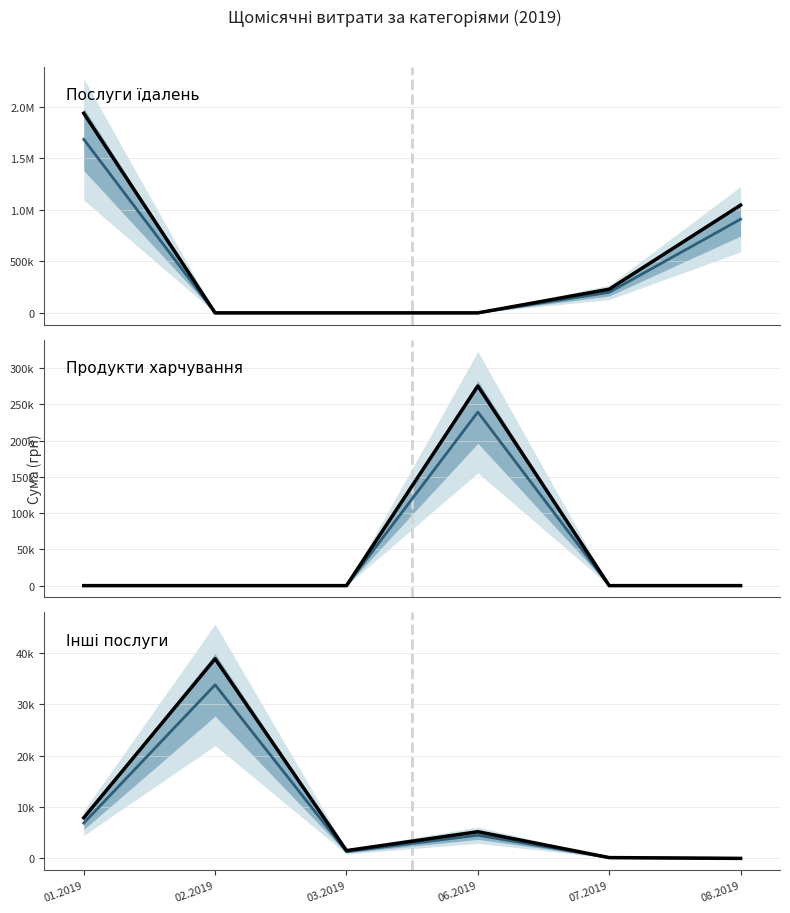

What is the difference between the highest and lowest values at 08.2019?

1046523.3